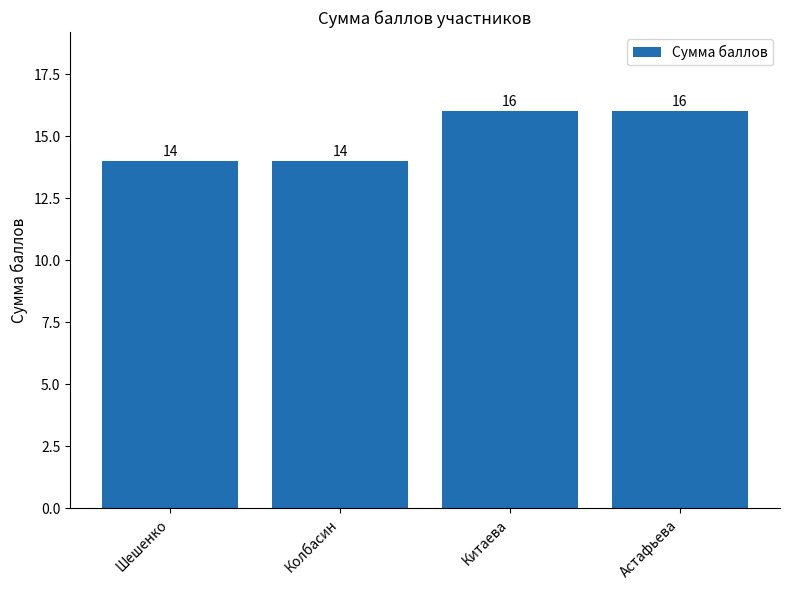

The value at Колбасин is 14. True or false?

True